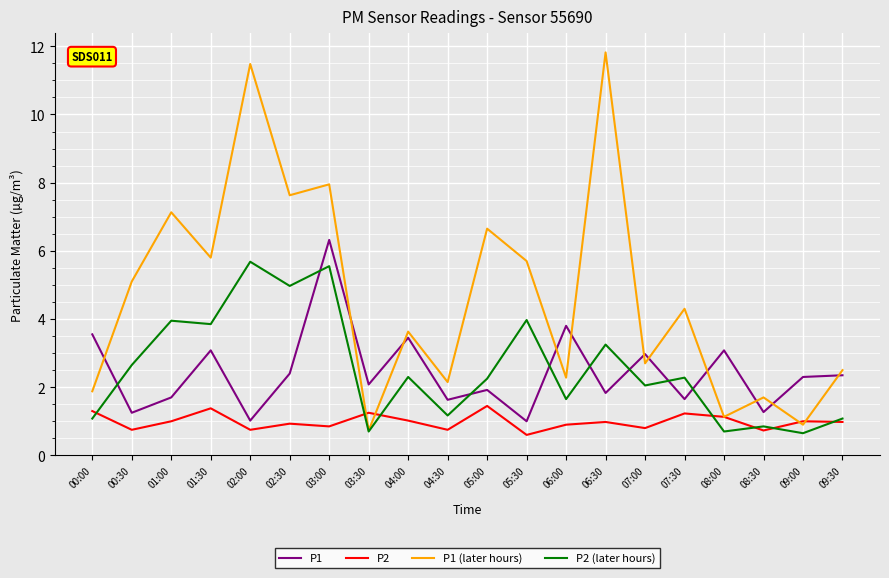

What is the spread (max minus min) of values at 01:30?

4.4